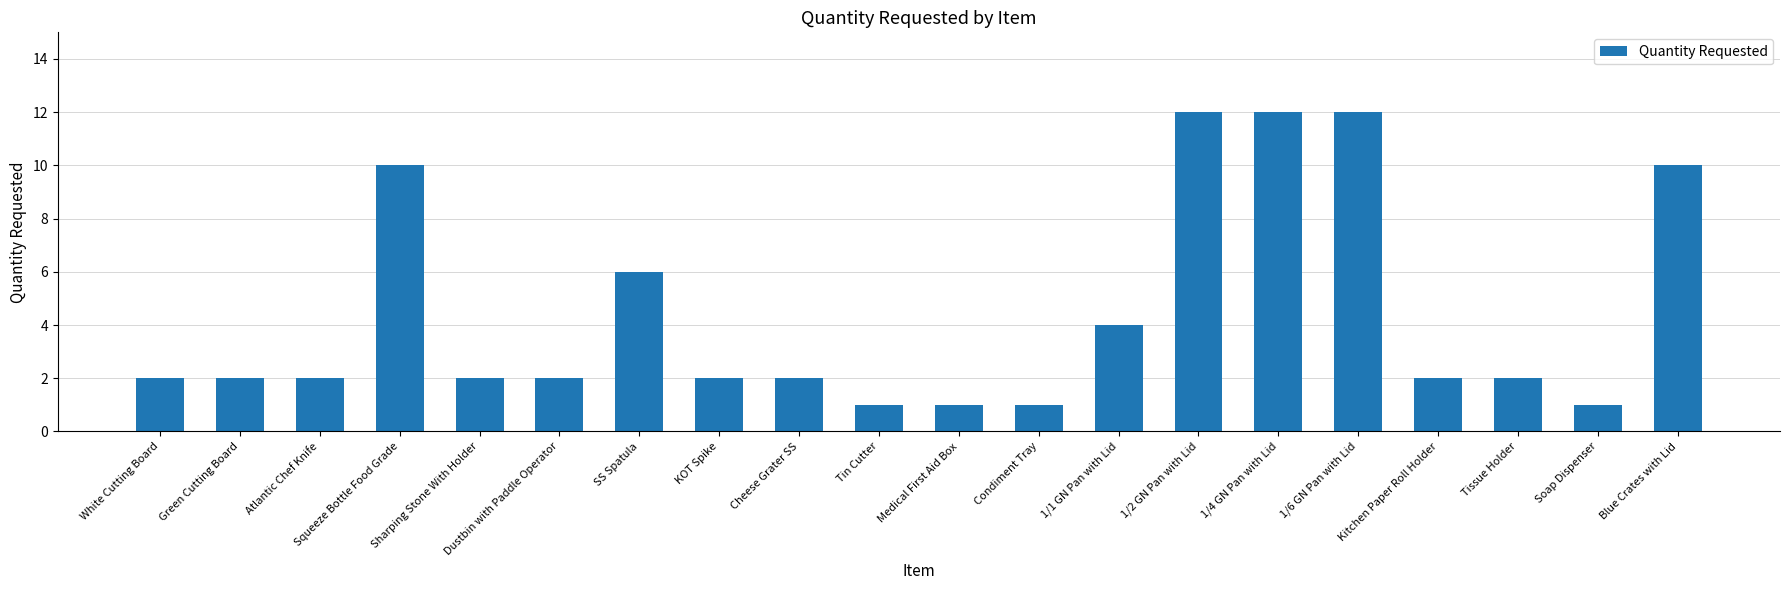

What is the change in value from Tissue Holder to Blue Crates with Lid?

+8